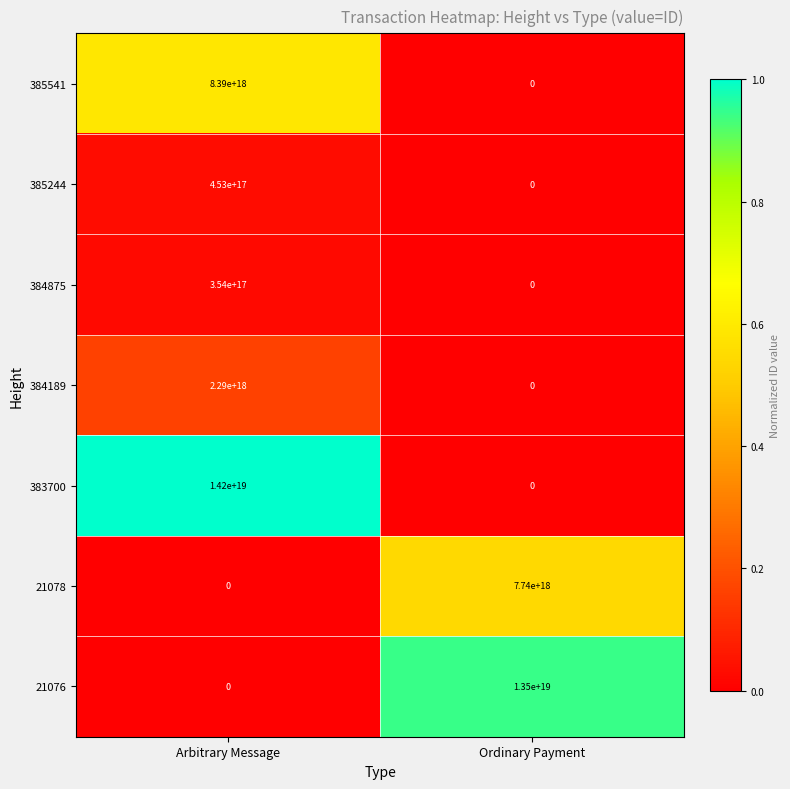

The 385244 series shows 179443128918372672 at Arbitrary Message. True or false?

False